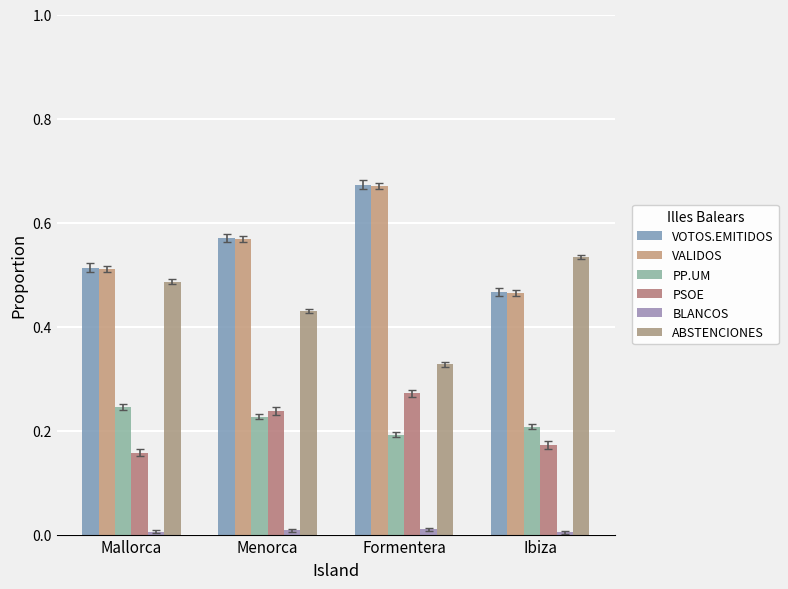

Is it true that BLANCOS equals 0.0 at Mallorca?

False